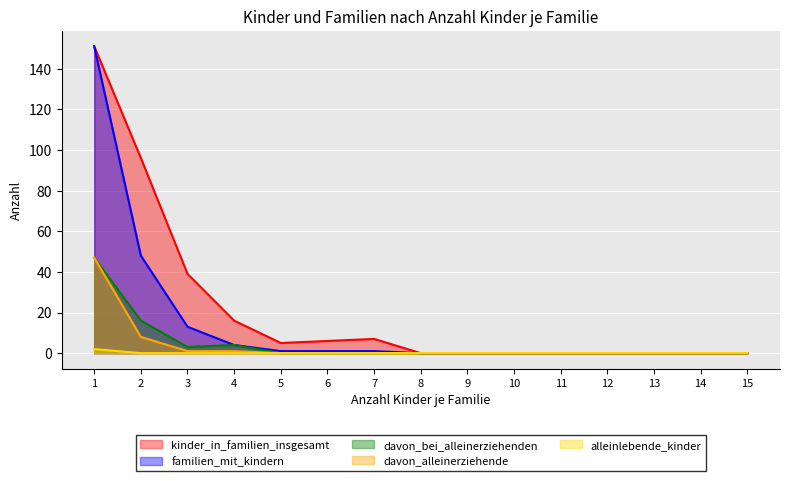

How many data points in familien_mit_kindern are above 0?

7